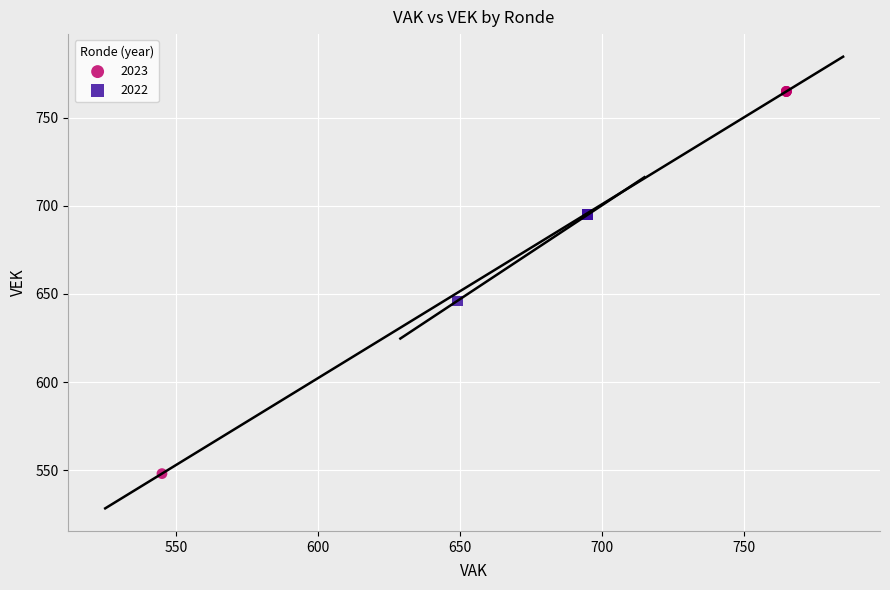

Which series has the widest spread of Y values?

2023